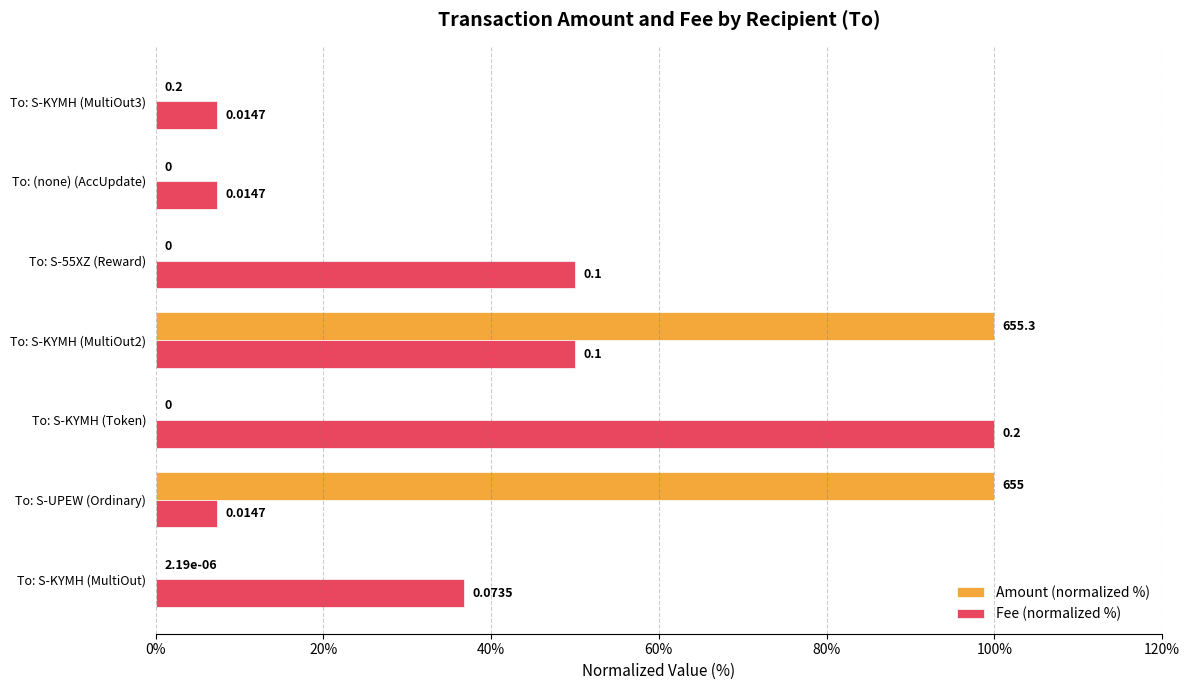

Is the value of Fee (normalized %) at To: S-KYMH (MultiOut2) greater than the value of Amount (normalized %) at To: S-55XZ (Reward)?

Yes